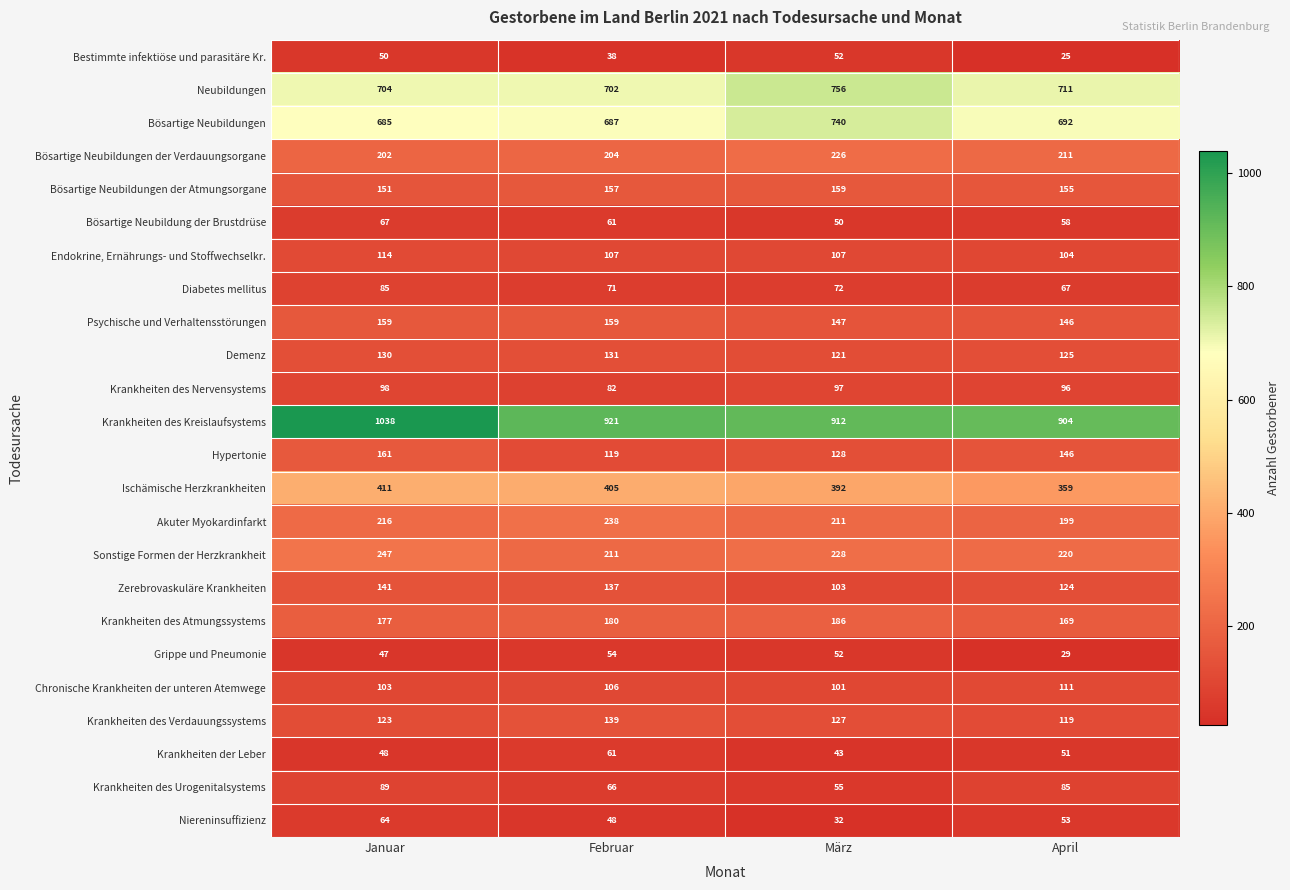

At how many categories does at least one series exceed 163?

4